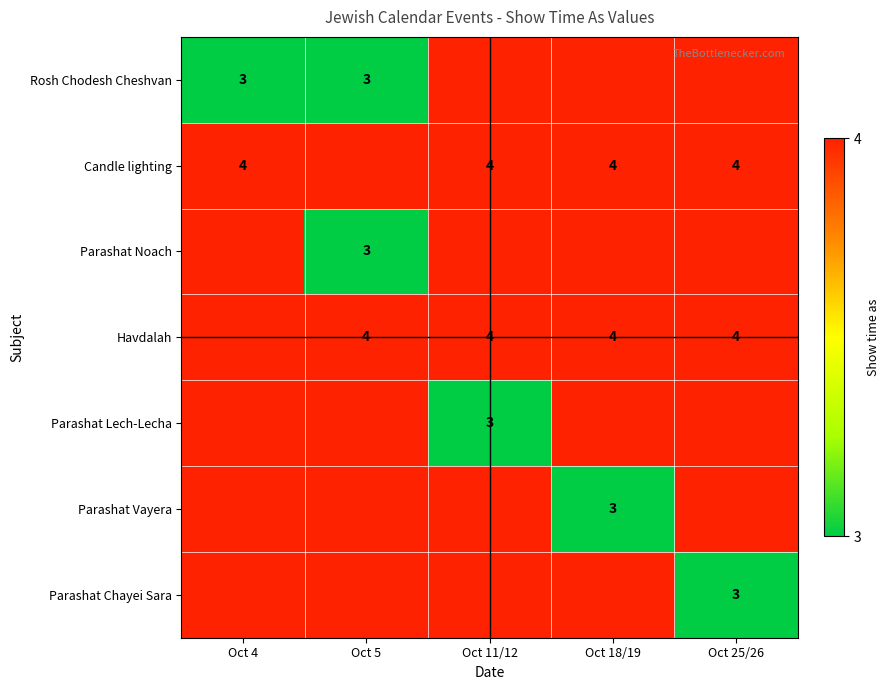

The Parashat Lech-Lecha series shows 3 at Oct 11/12. True or false?

True